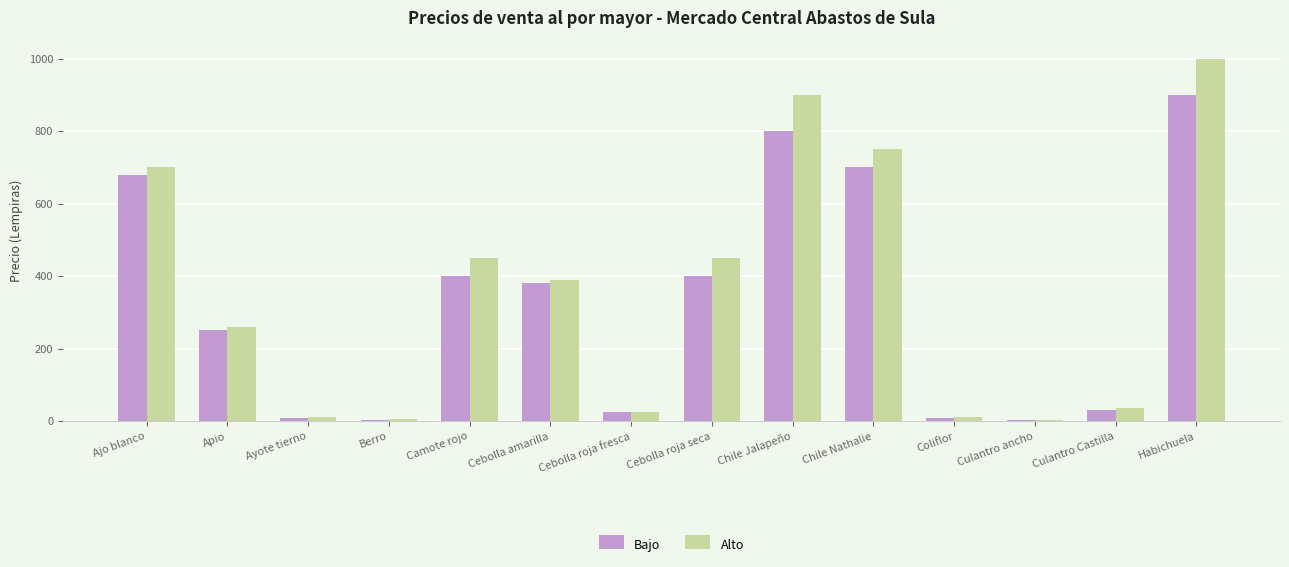

Where does the Alto series first go above 390?

Ajo blanco